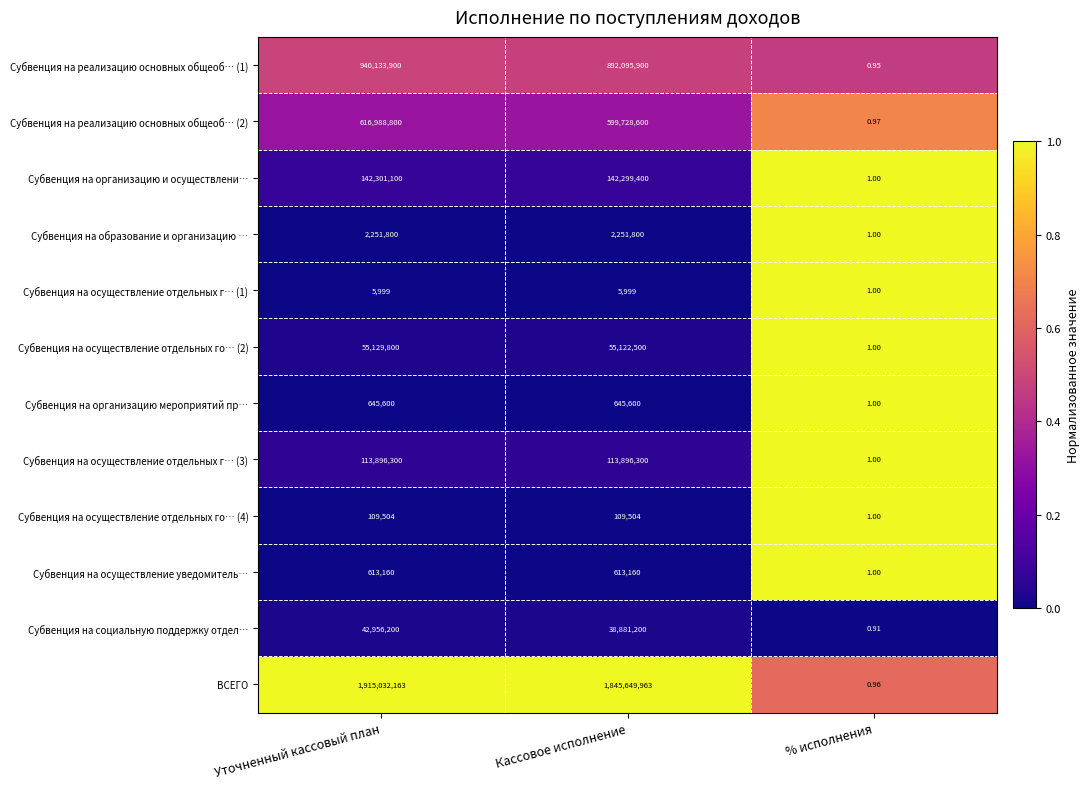

Which series changed the most between Кассовое исполнение and % исполнения?

ВСЕГО